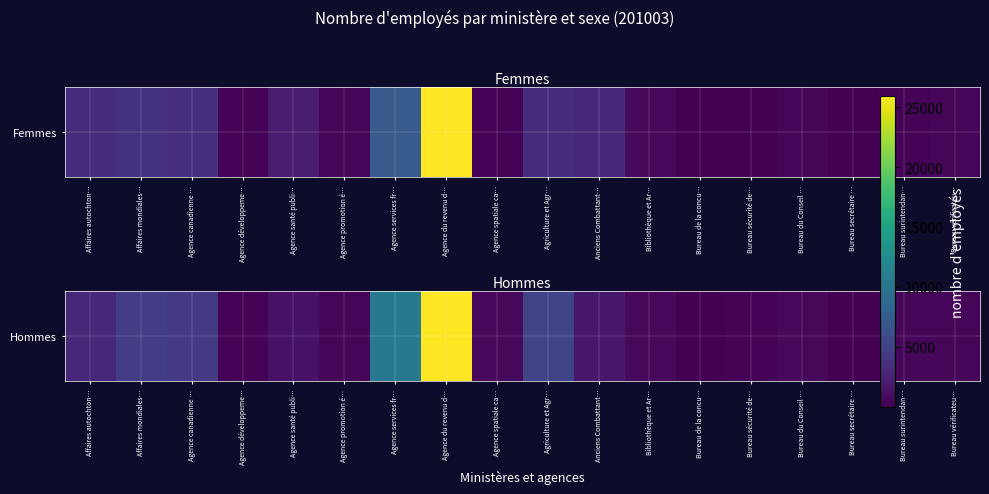

What is the maximum value shown in the chart?

17318